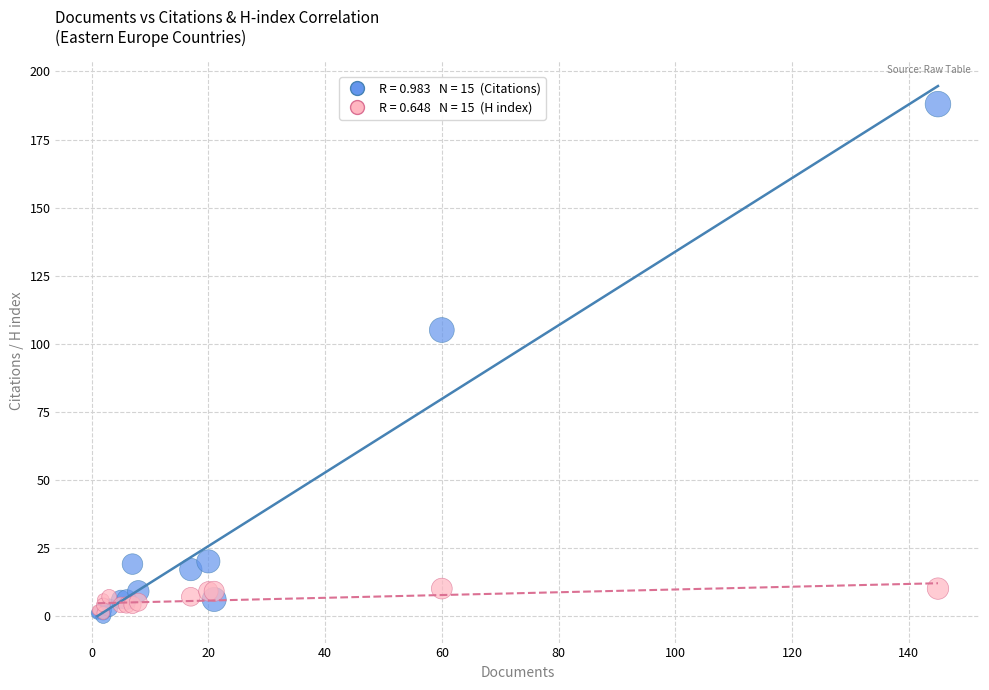

Across all series, what Y value is closest to 94?

105